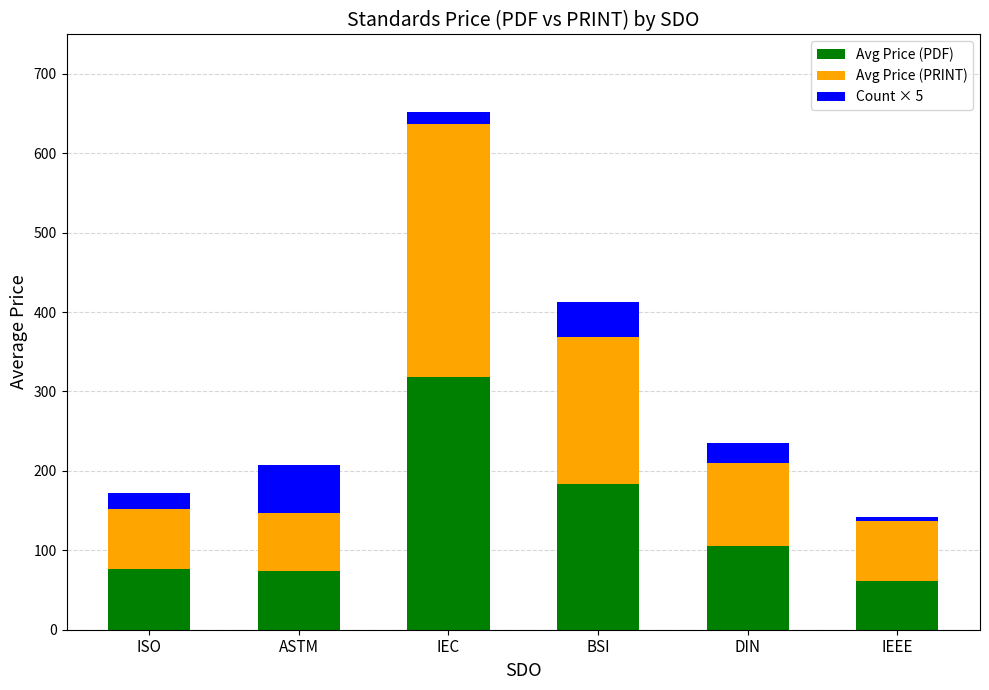

At which category is the sum across all series the highest?

IEC